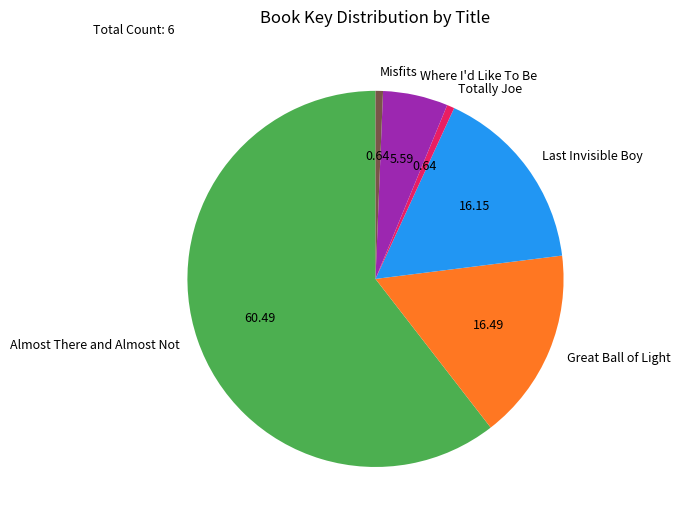

Which category has the biggest portion of the pie?

Almost There and Almost Not